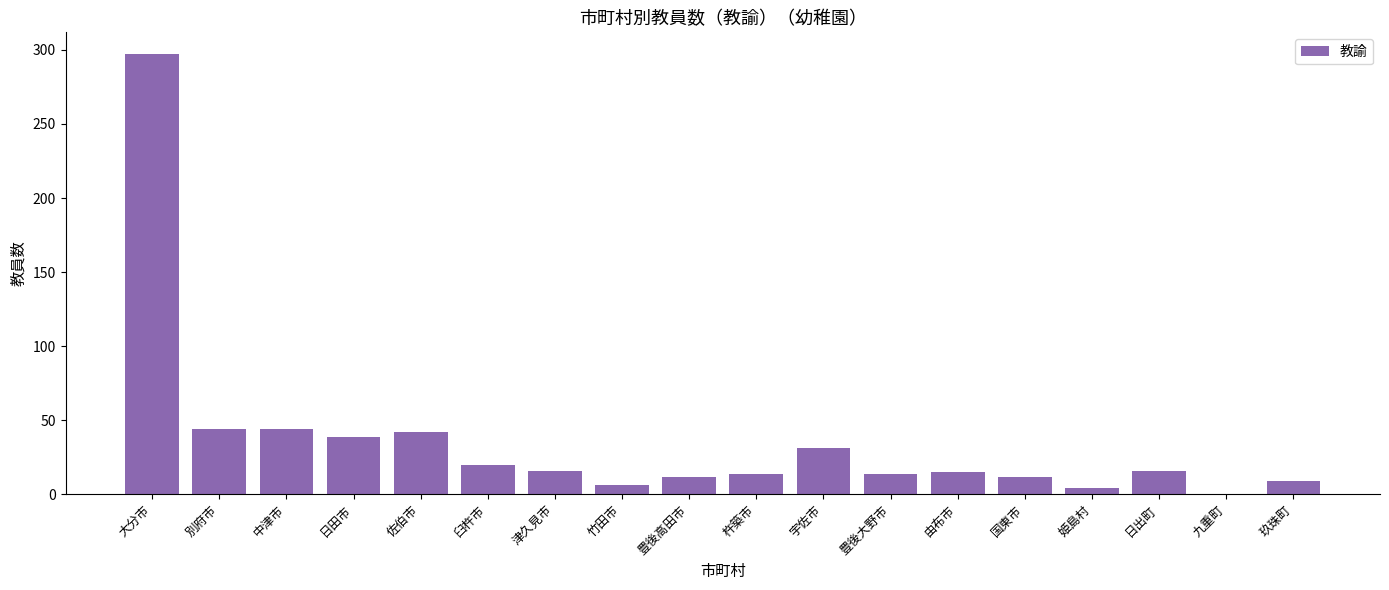

What is the difference between the values at 日田市 and 豊後高田市?

27